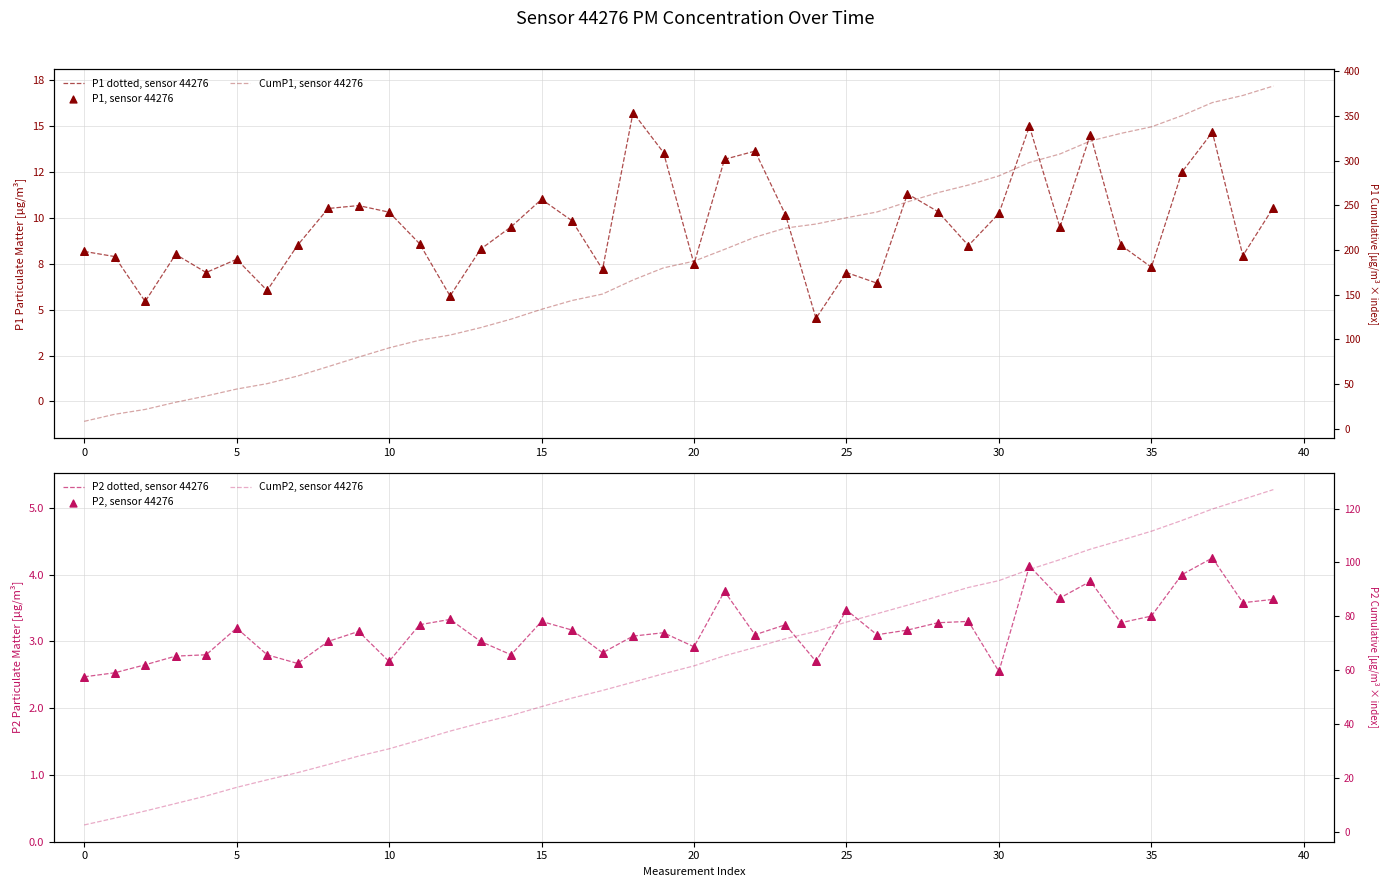

Which series contains the highest Y value?

CumP1, sensor 44276